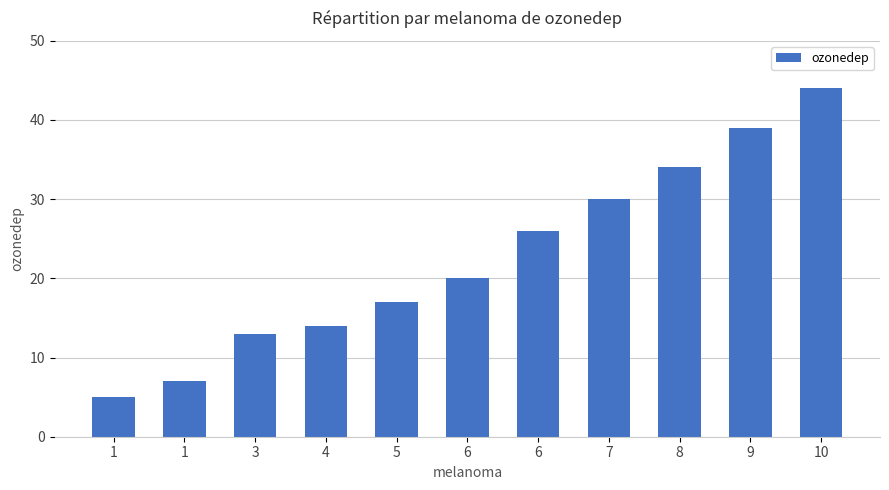

How many series are shown in this chart?

1